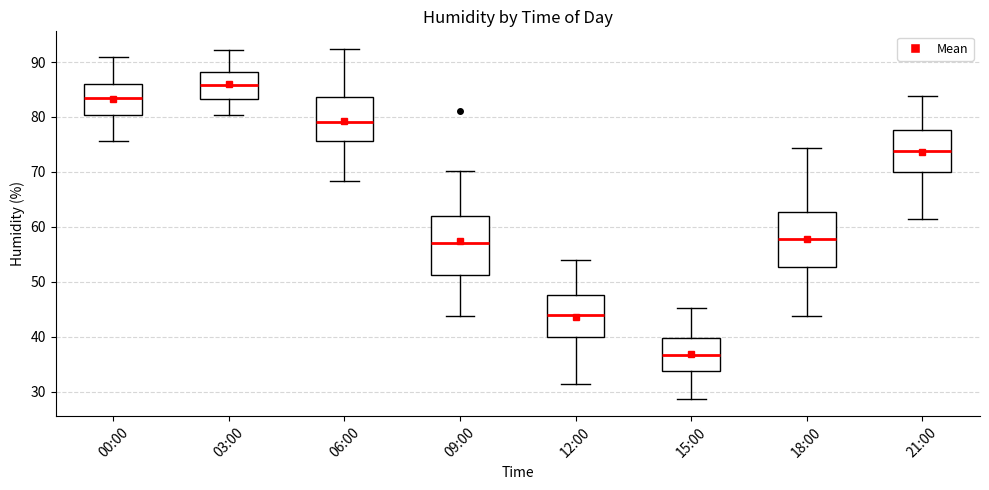

Reading left to right, transcribe this box plot: for each box, give where its median line is, the range the box spans, and where its two whiskers end, as read against the y-axis. The values are not printed on the chart, so give them approximately, as read against the axis.

00:00: median 84, box 80 to 86, whiskers 76 to 91
03:00: median 86, box 83 to 88, whiskers 80 to 92
06:00: median 79, box 76 to 84, whiskers 68 to 92
09:00: median 57, box 51 to 62, whiskers 44 to 70
12:00: median 44, box 40 to 48, whiskers 31 to 54
15:00: median 37, box 34 to 40, whiskers 29 to 45
18:00: median 58, box 53 to 63, whiskers 44 to 74
21:00: median 74, box 70 to 78, whiskers 61 to 84